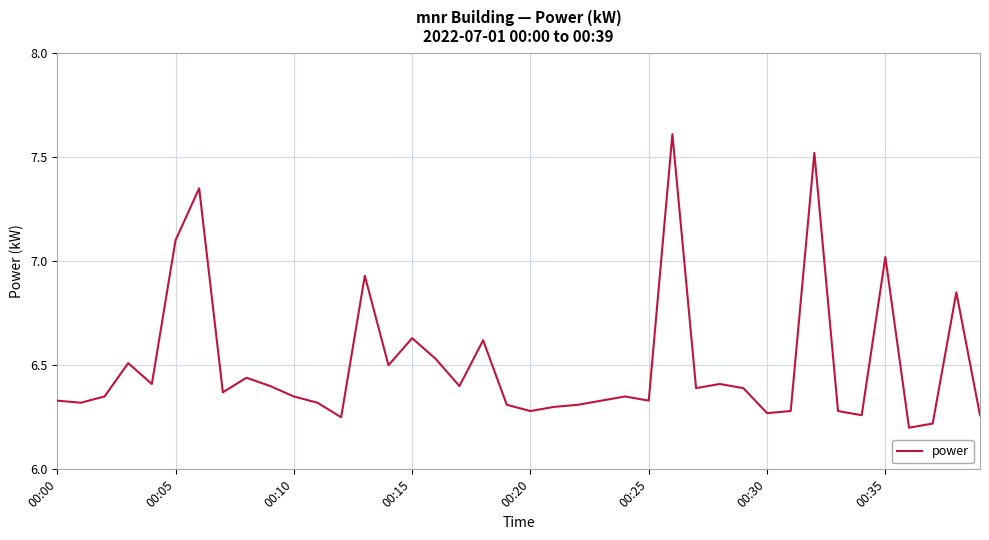

What is the greatest value displayed?

7.6